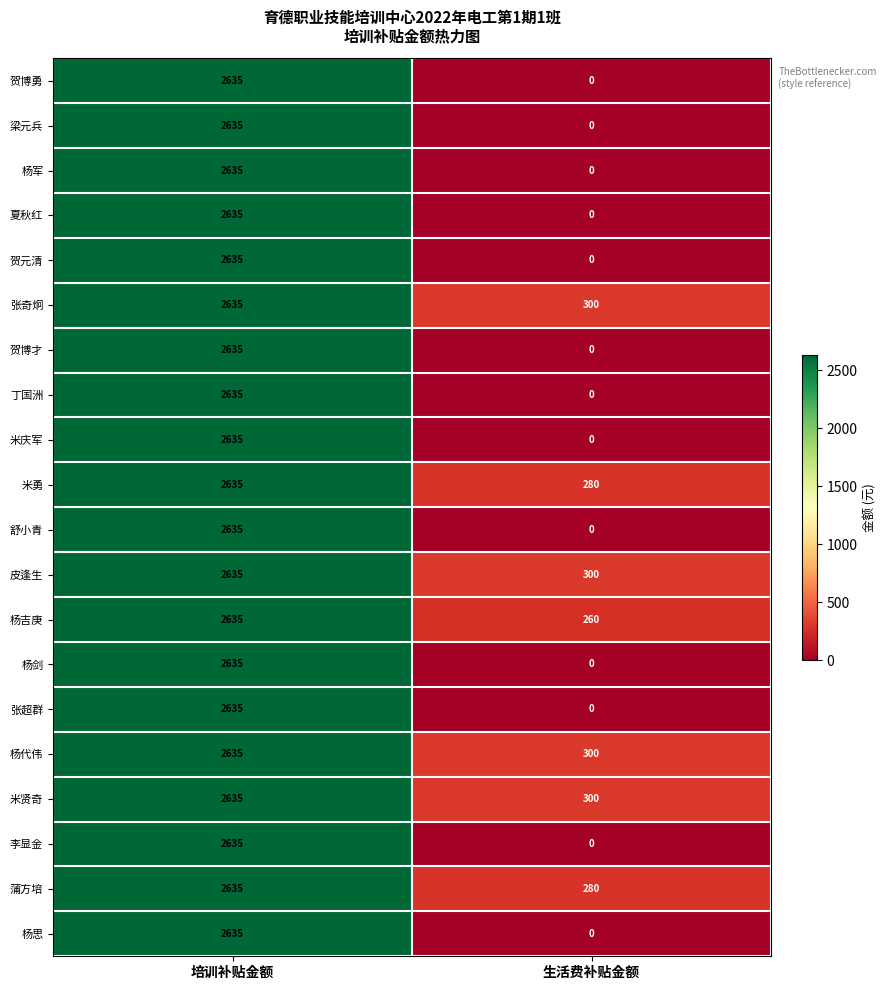

What is the total value across all series at 培训补贴金额?

52700